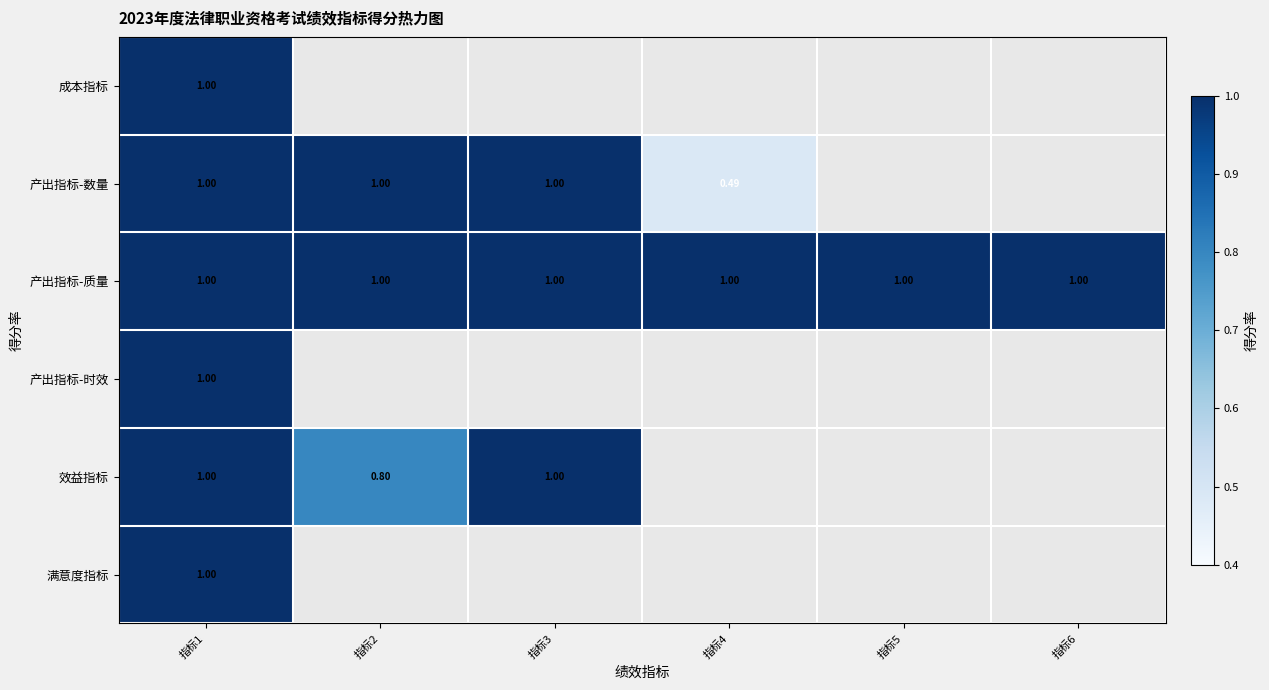

The 产出指标-质量 series shows 1.4 at 指标3. True or false?

False